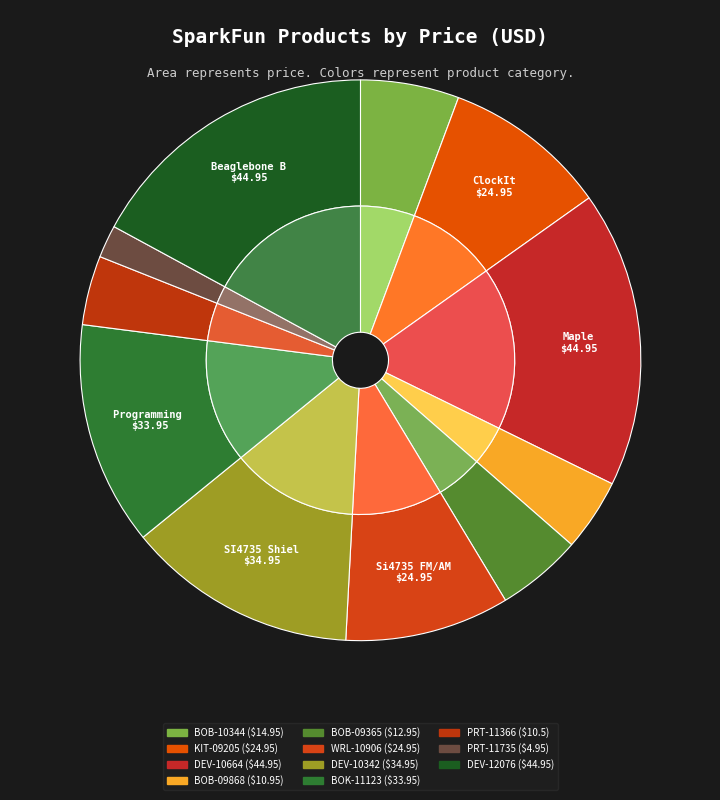

What is the change in value from DEV-10664 to BOB-09868?

-34.0